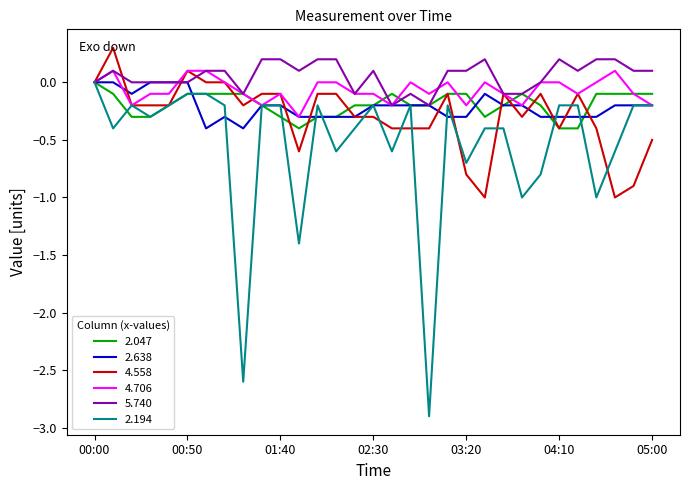

Which series has the widest spread of values?

2.194